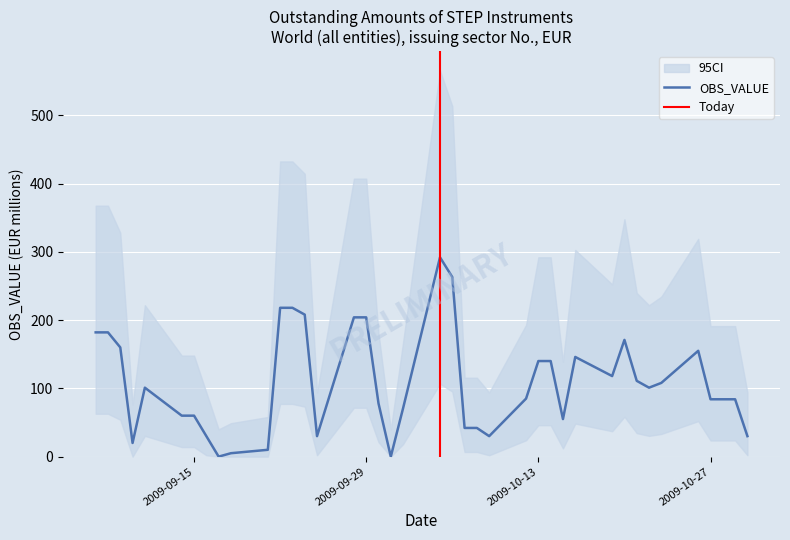

Which category has the highest value across all series?

2009-10-05